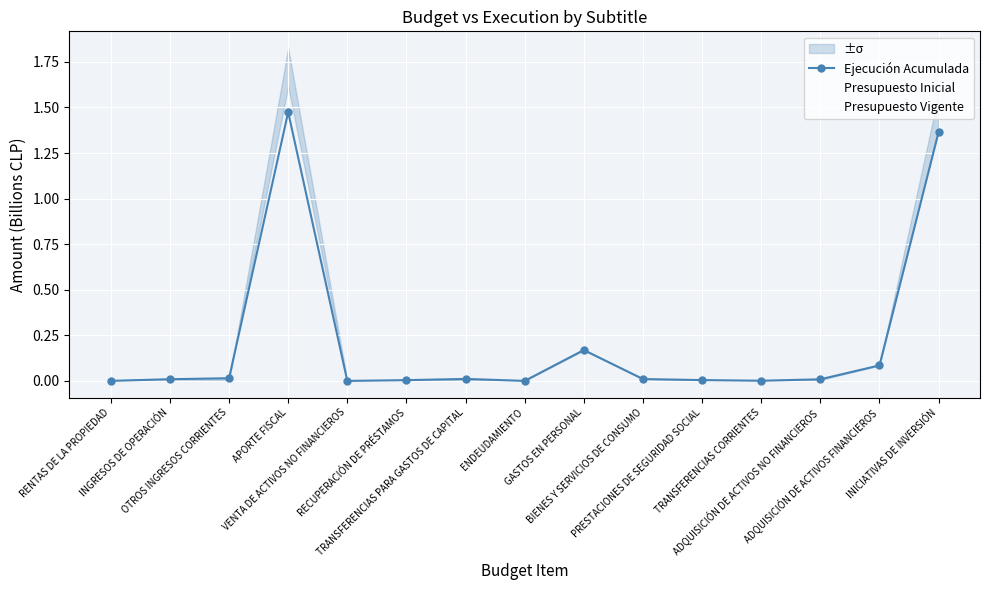

Between which two adjacent categories do Presupuesto Inicial and Ejecución Acumulada first intersect?

OTROS INGRESOS CORRIENTES and APORTE FISCAL